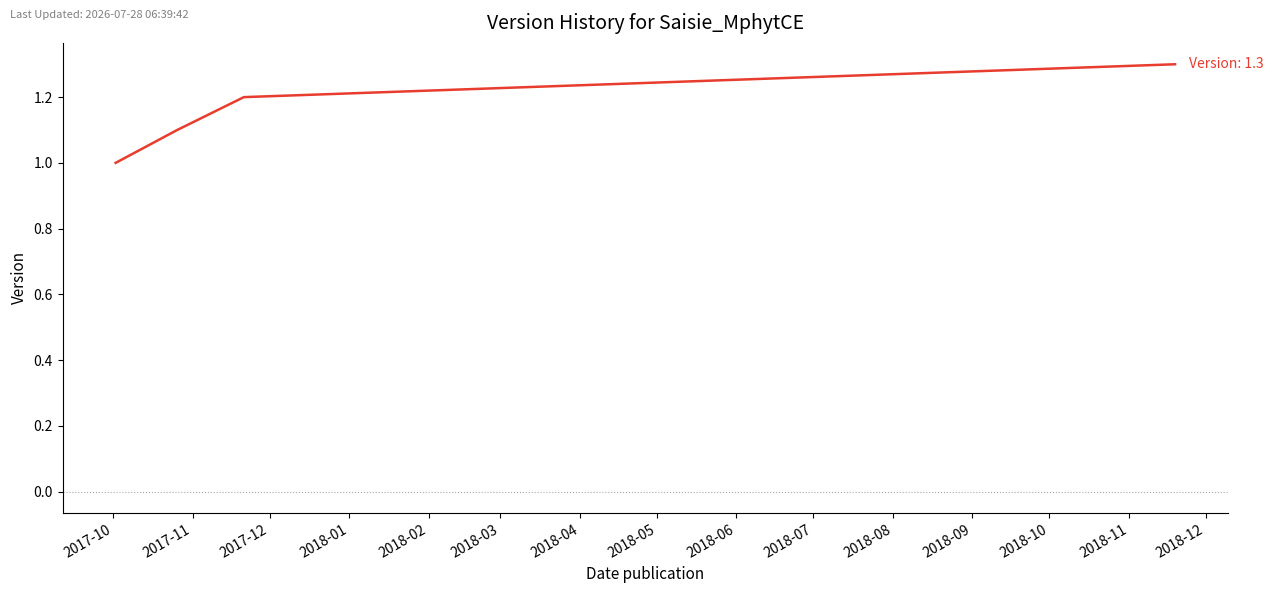

Where is the data nearest to the value 1?

2017-10-02